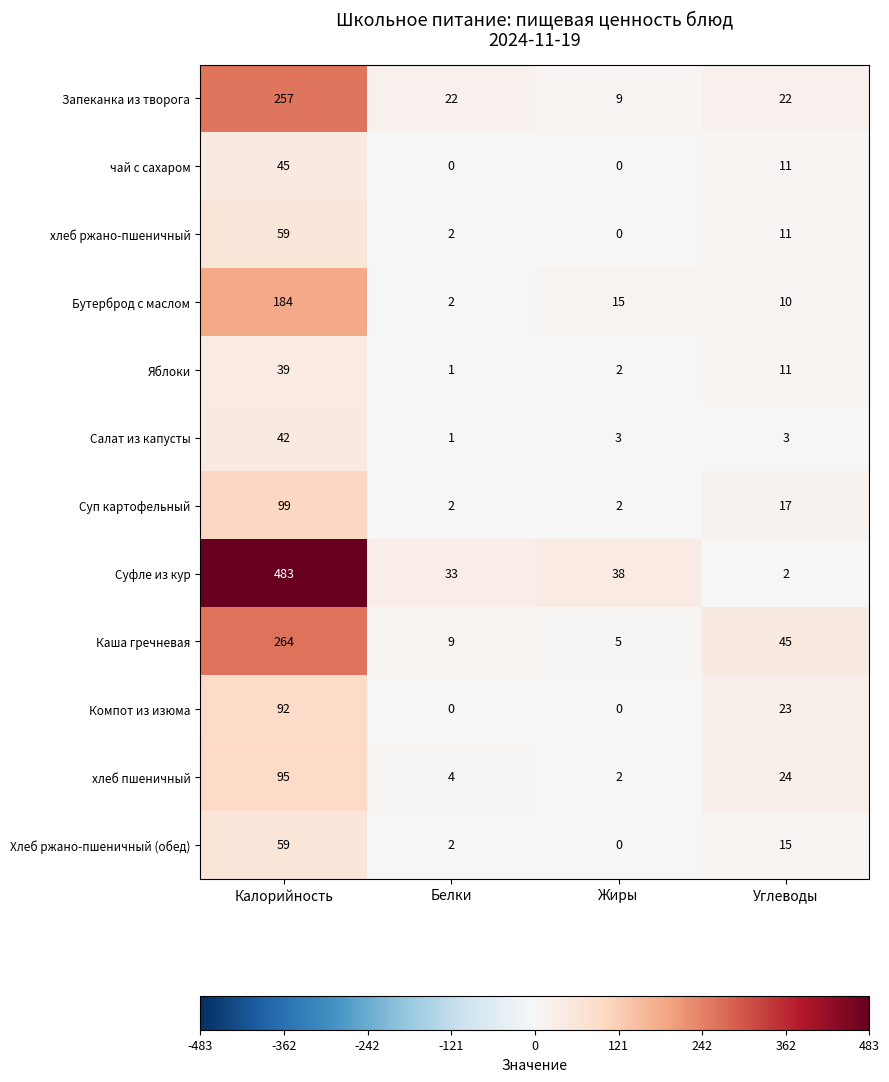

Where does the Компот из изюма series first go above 23?

Калорийность